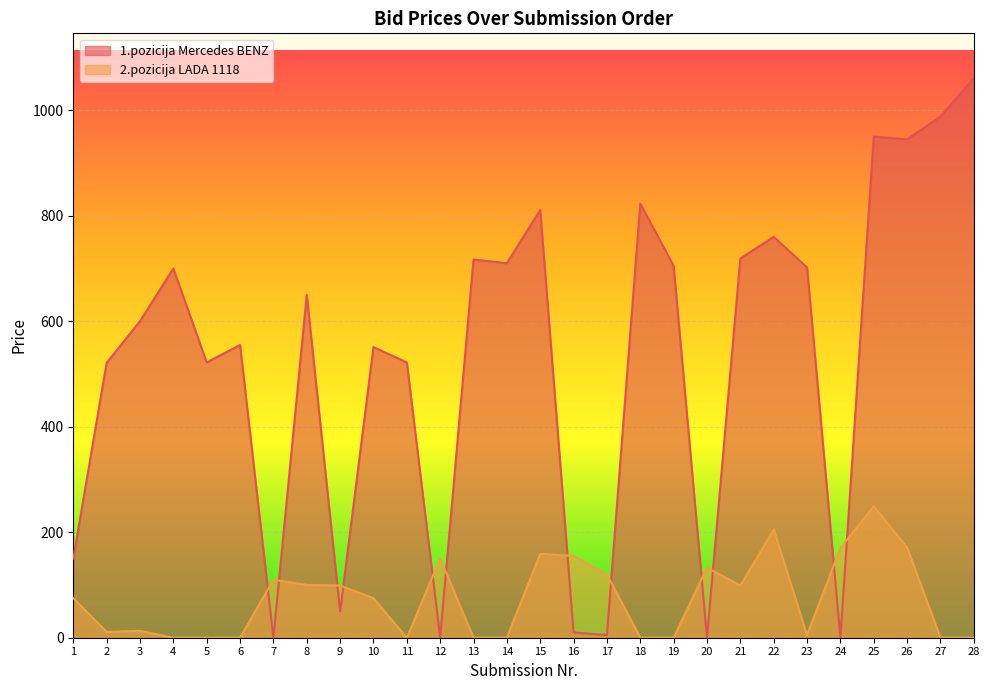

List the series in order of their overall mean, lowest first.

2.pozicija LADA 1118, 1.pozicija Mercedes BENZ